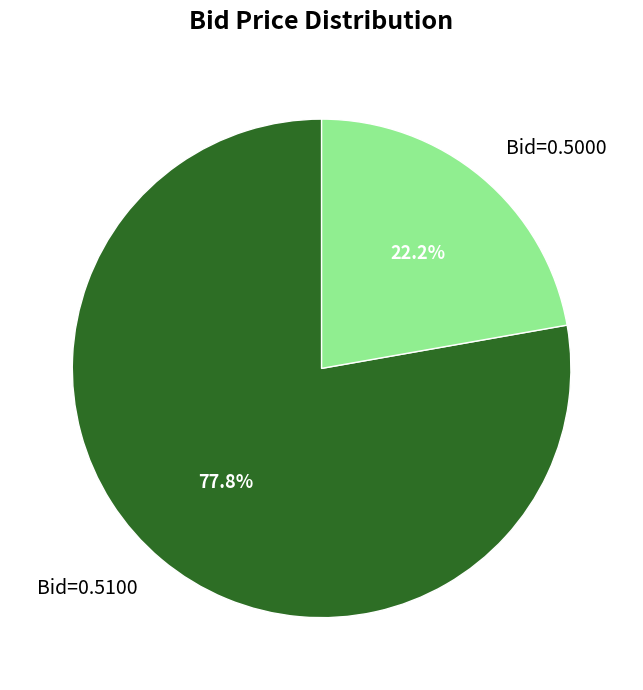

Is there a majority slice in this chart?

Yes